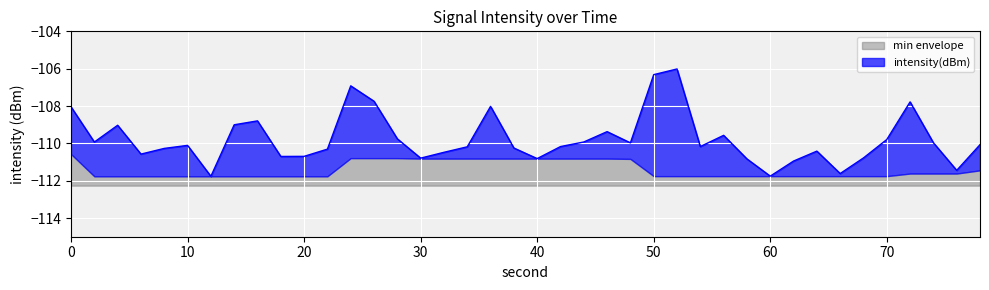

Is it true that min envelope equals 0.5 at 20?

True